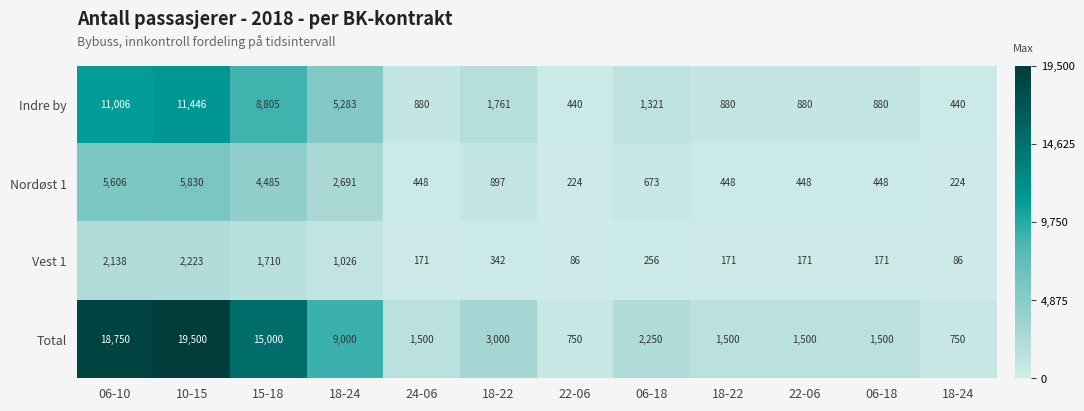

Between 18-24 and 18-24, which series saw the biggest shift?

Total